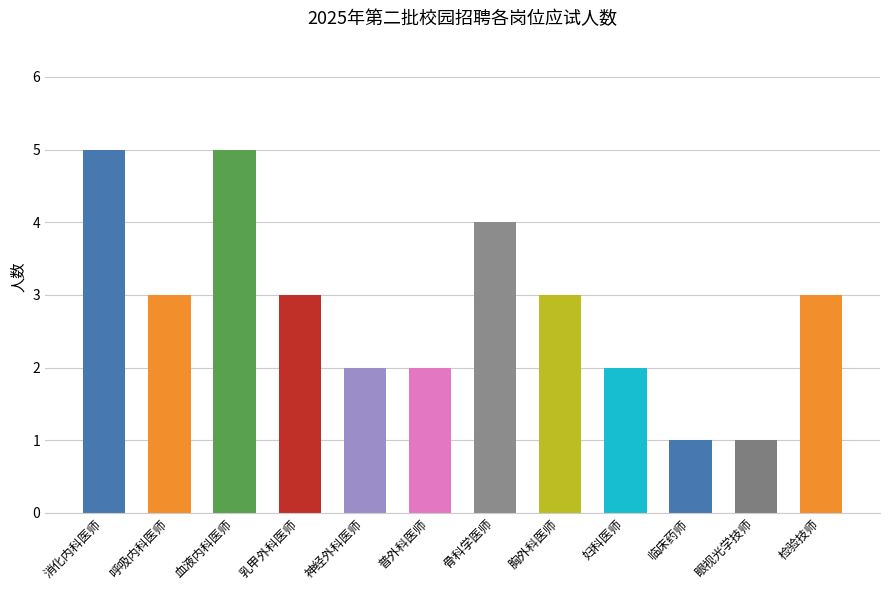

Where does the data first go above 3?

消化内科医师